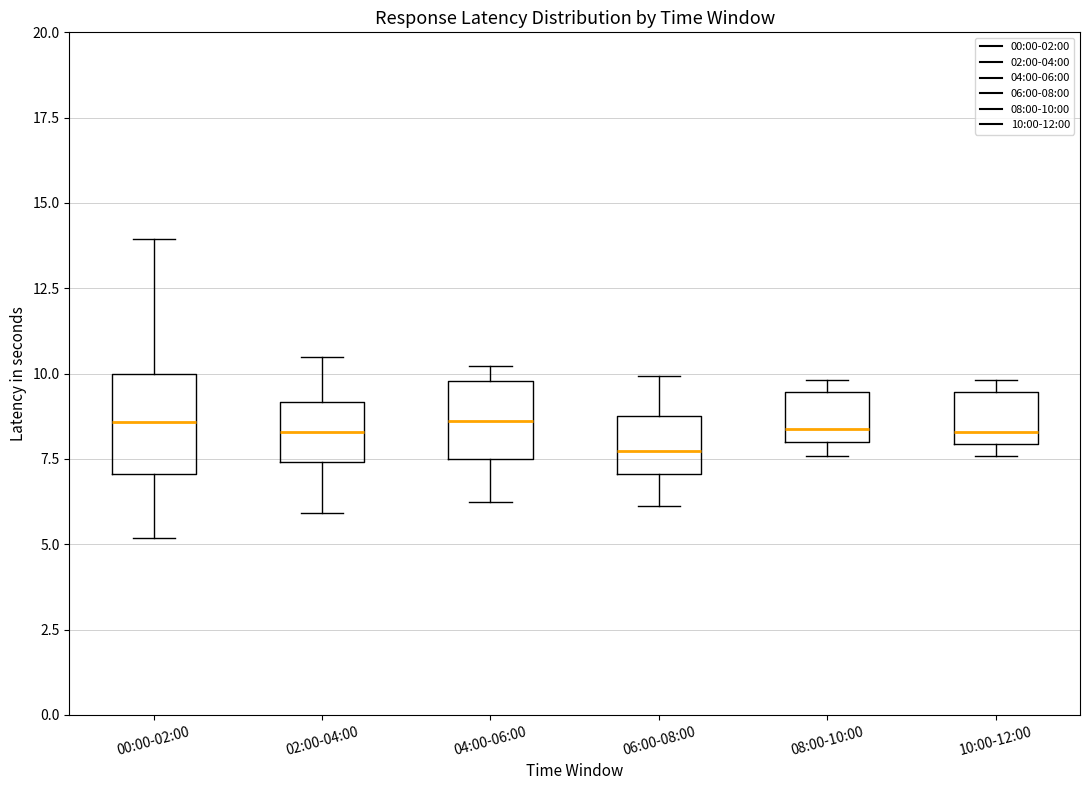

Reading left to right, read every box against the y-axis: the position of its median line, the range the box covers, and the ends of its whiskers. The values are not printed on the chart, so give them approximately, as read against the axis.

00:00-02:00: median 8.5, box 7.0 to 10.0, whiskers 5.0 to 14.0
02:00-04:00: median 8.5, box 7.5 to 9.0, whiskers 6.0 to 10.5
04:00-06:00: median 8.5, box 7.5 to 10.0, whiskers 6.0 to 10.0 (just above the box's upper edge)
06:00-08:00: median 7.5, box 7.0 to 9.0, whiskers 6.0 to 10.0
08:00-10:00: median 8.5, box 8.0 to 9.5, whiskers 7.5 to 10.0
10:00-12:00: median 8.5, box 8.0 to 9.5, whiskers 7.5 to 10.0